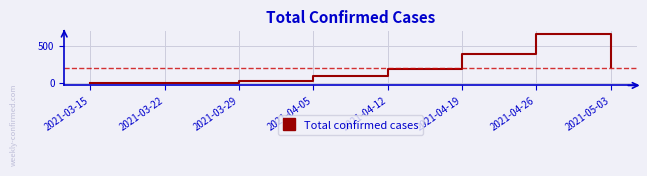

What is the greatest value displayed?

663